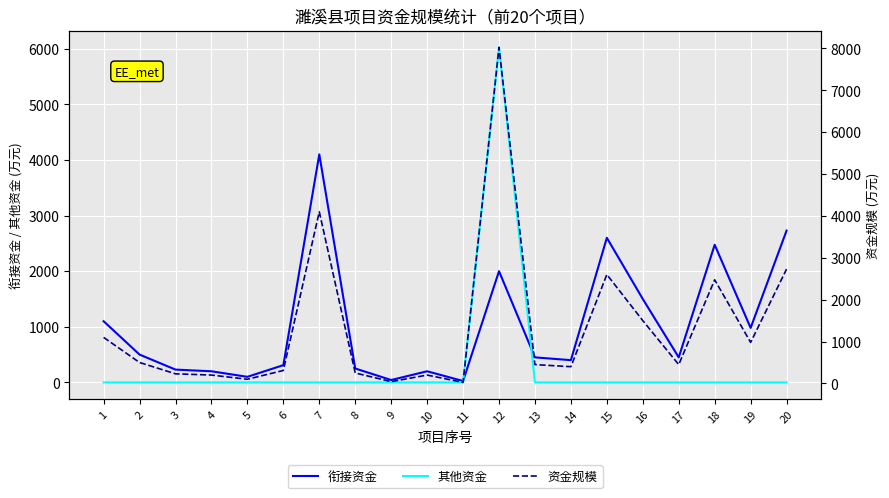

At 6, list the series in order from largest to smallest.

衔接资金, 资金规模, 其他资金